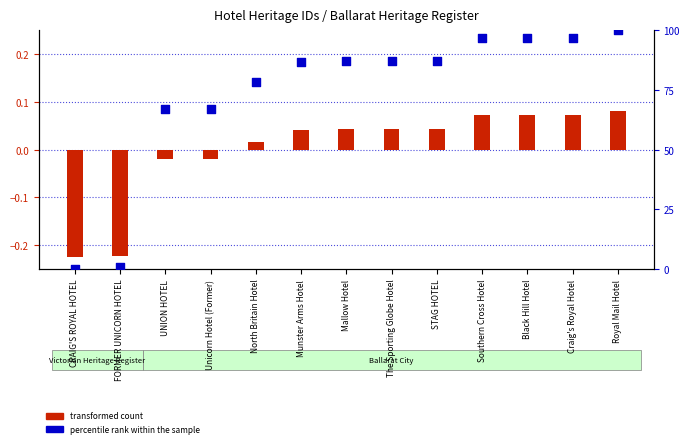

Is the value of transformed count at FORMER UNICORN HOTEL greater than the value of percentile rank within the sample at Royal Mail Hotel?

No